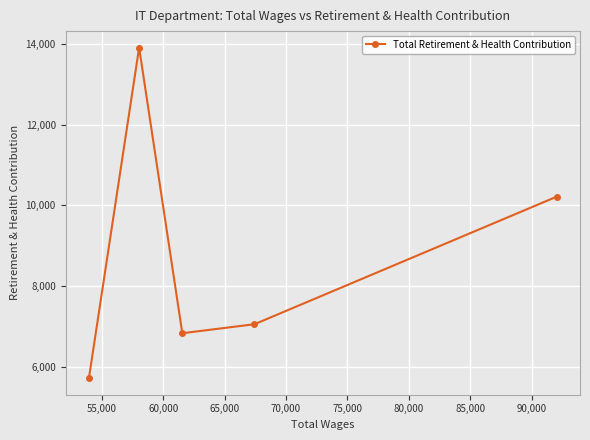

What is the value of the 2nd point from the left?

13908